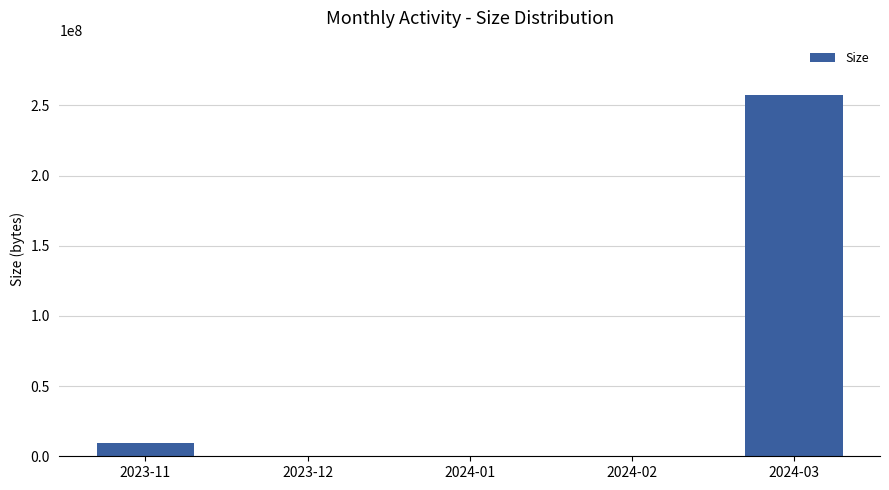

Does the chart contain stacked bars?

No